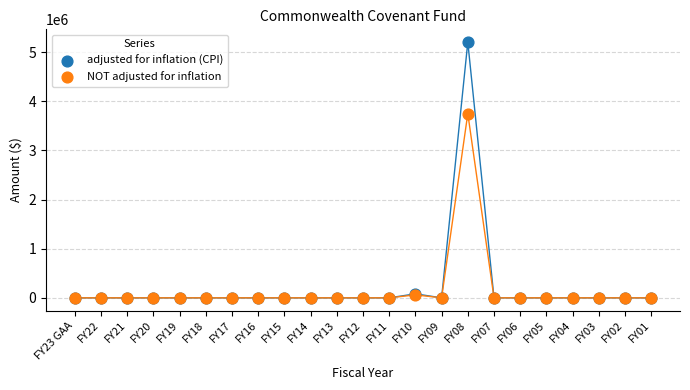

What are all the series names shown in the legend?

adjusted for inflation (CPI), NOT adjusted for inflation